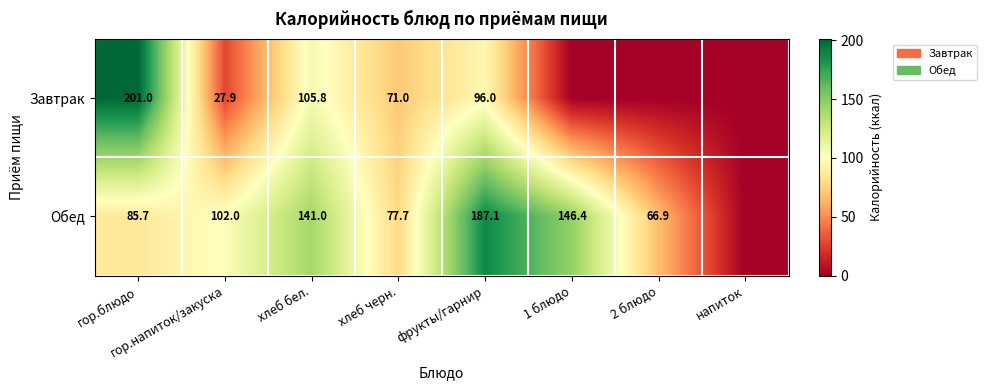

At хлеб бел., list the series in order from largest to smallest.

Обед, Завтрак